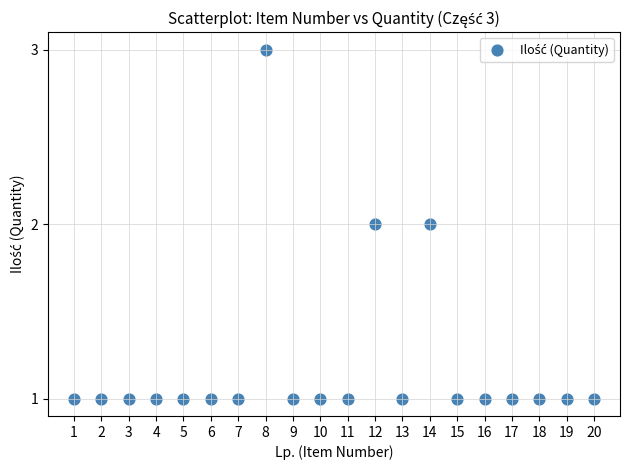

What is the range of X values (max minus min)?

19